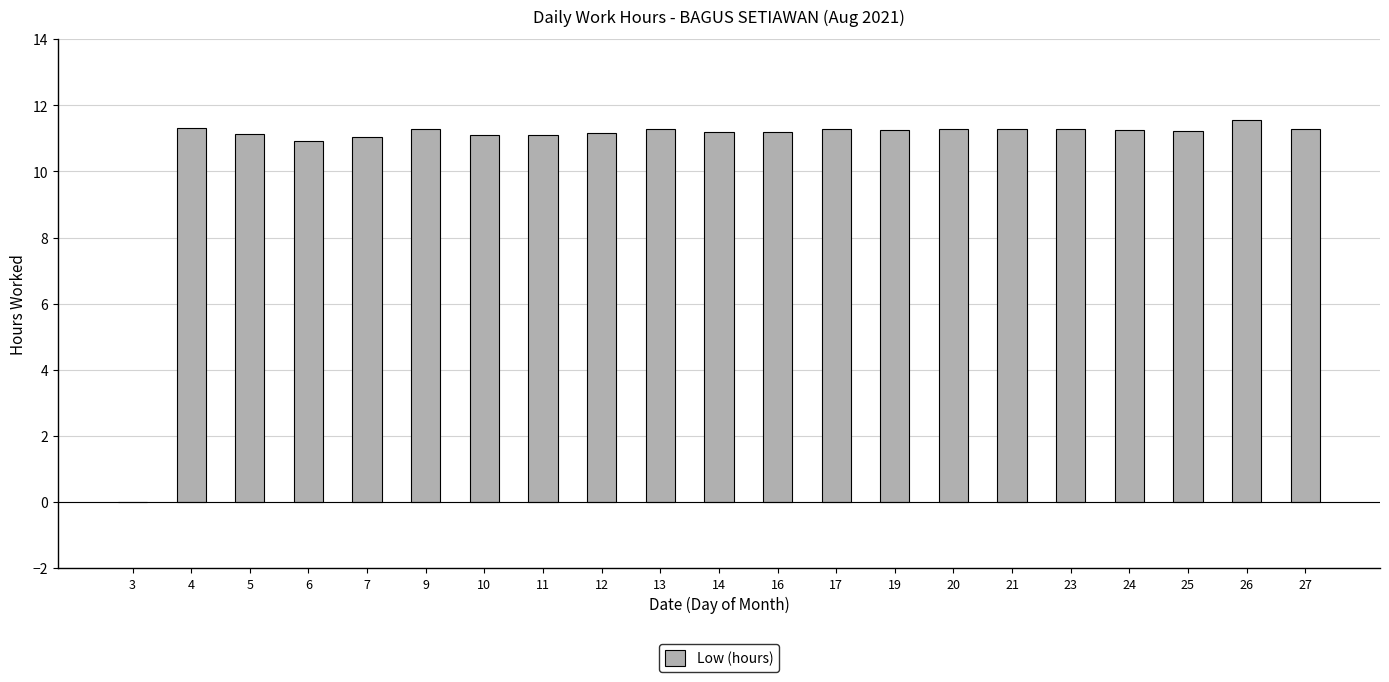

What is the sum of all values?

224.4